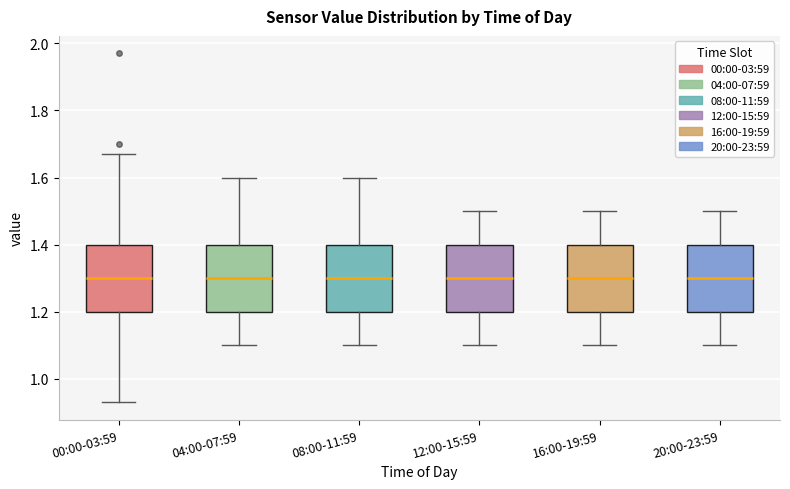

Reading left to right, read every box against the y-axis: the position of its median line, the range the box covers, and the ends of its whiskers. The values are not printed on the chart, so give them approximately, as read against the axis.

00:00-03:59: median 1.30, box 1.20 to 1.40, whiskers 0.94 to 1.68
04:00-07:59: median 1.30, box 1.20 to 1.40, whiskers 1.10 to 1.60
08:00-11:59: median 1.30, box 1.20 to 1.40, whiskers 1.10 to 1.60
12:00-15:59: median 1.30, box 1.20 to 1.40, whiskers 1.10 to 1.50
16:00-19:59: median 1.30, box 1.20 to 1.40, whiskers 1.10 to 1.50
20:00-23:59: median 1.30, box 1.20 to 1.40, whiskers 1.10 to 1.50